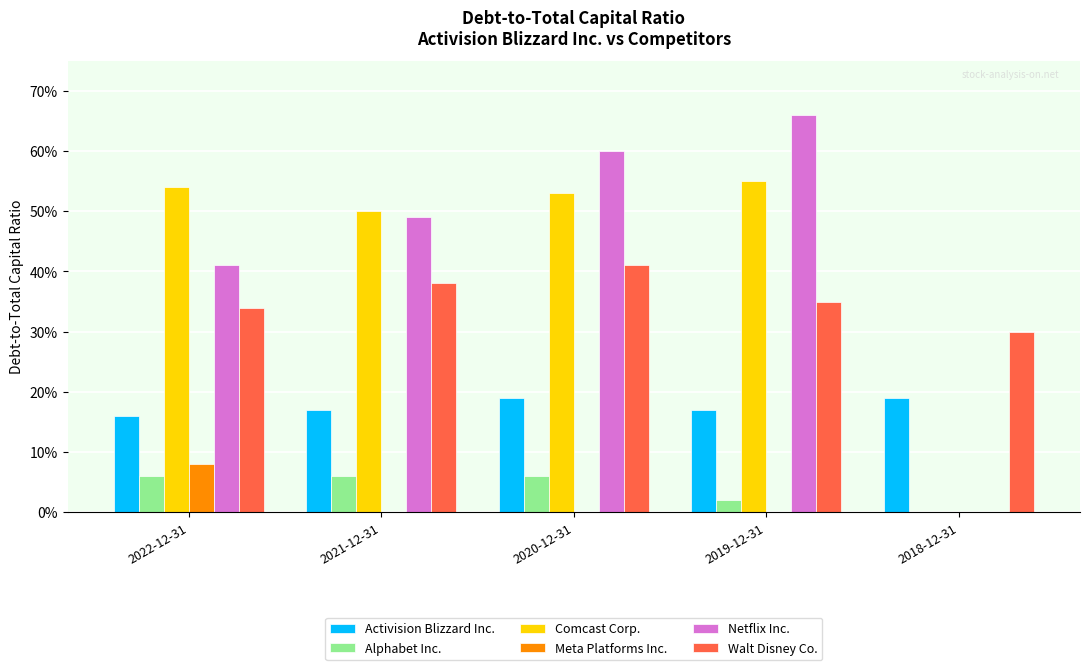

Where is Alphabet Inc. nearest to the value 0?

2018-12-31